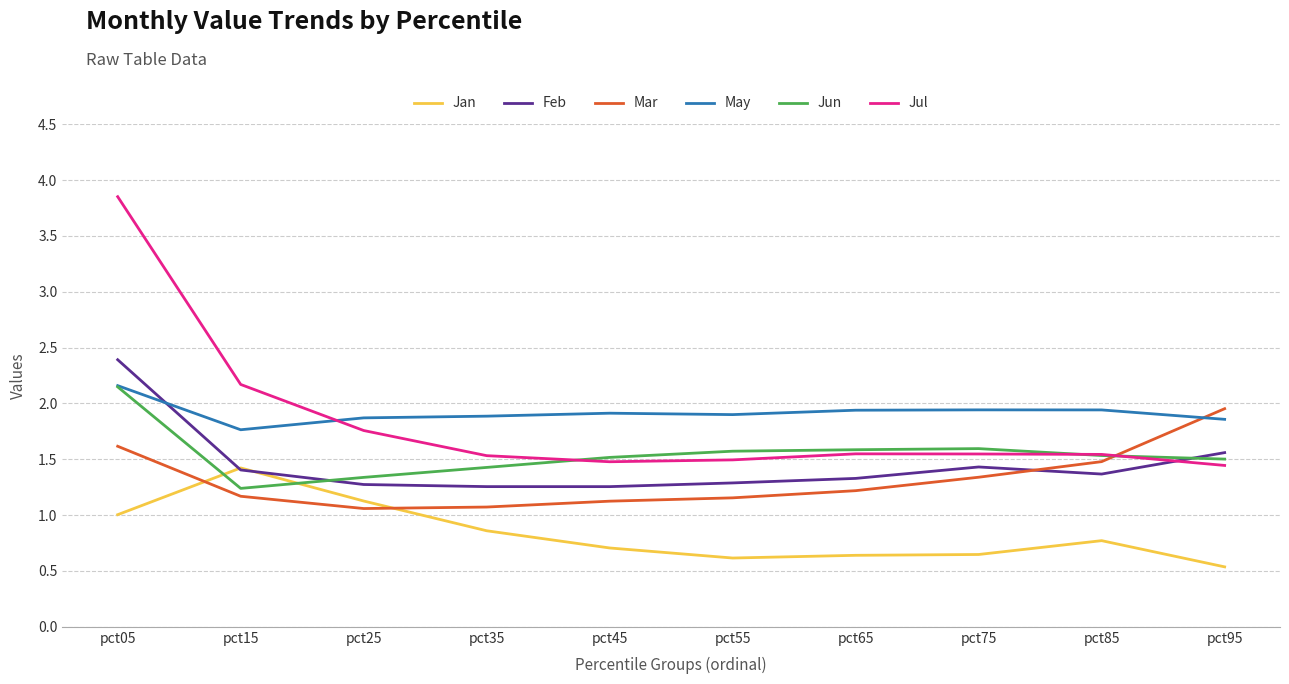

What is the difference between the maximum and minimum values in the Jun series?

0.9